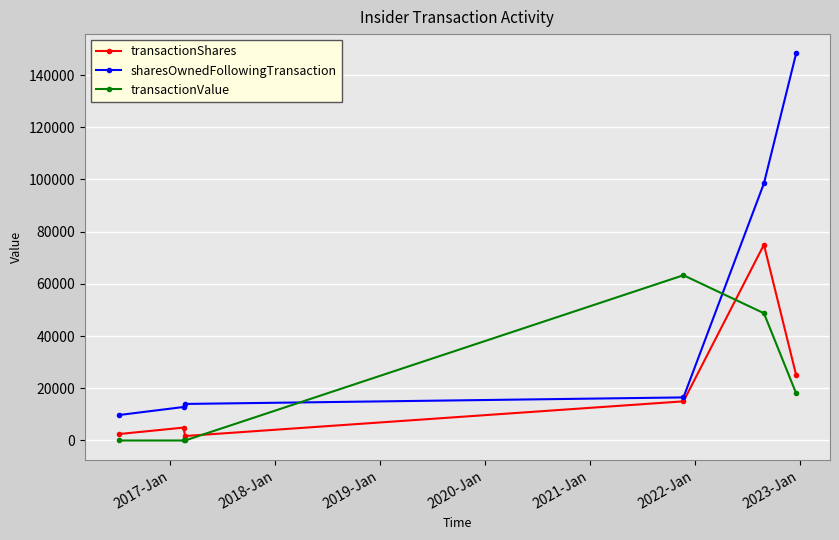

Which series has the largest total across all categories?

sharesOwnedFollowingTransaction